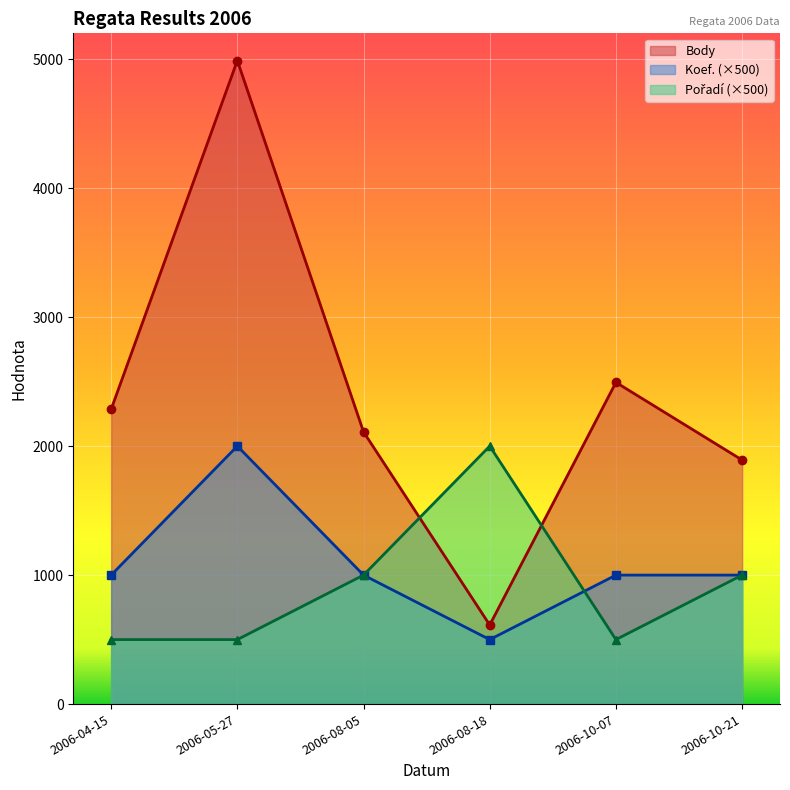

At 2006-08-05, list the series in order from largest to smallest.

Body, Koef., Pořadí